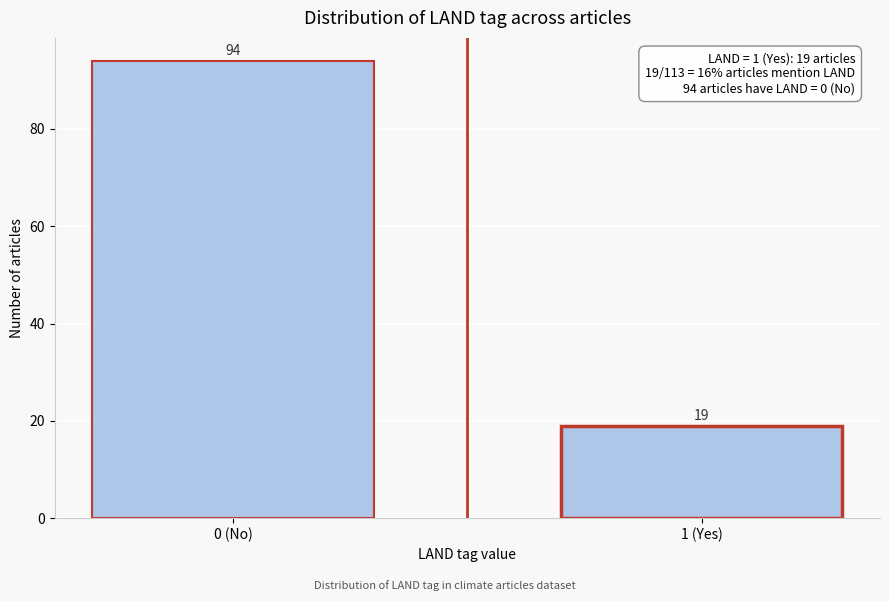

Reading right to left, what are all the values shown in this chart?

1 (Yes)=19	0 (No)=94